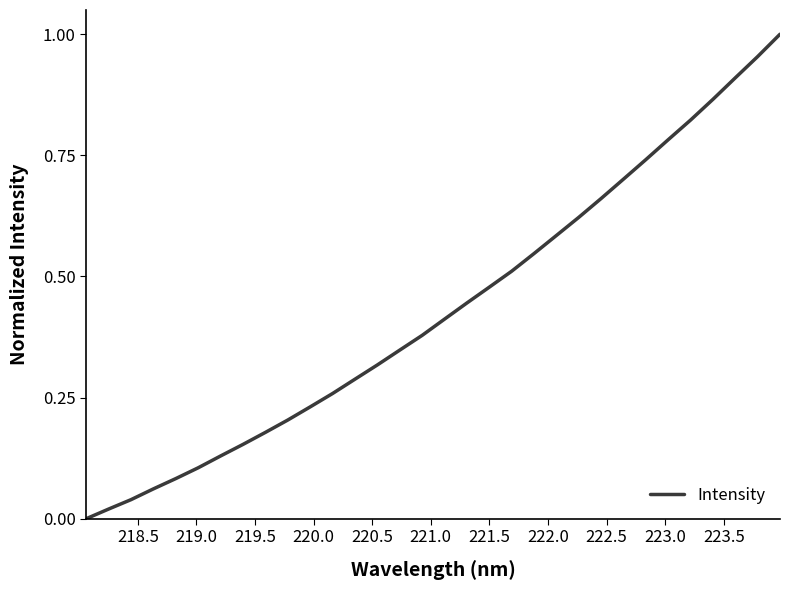

What is the difference between the maximum and minimum values?

1.0